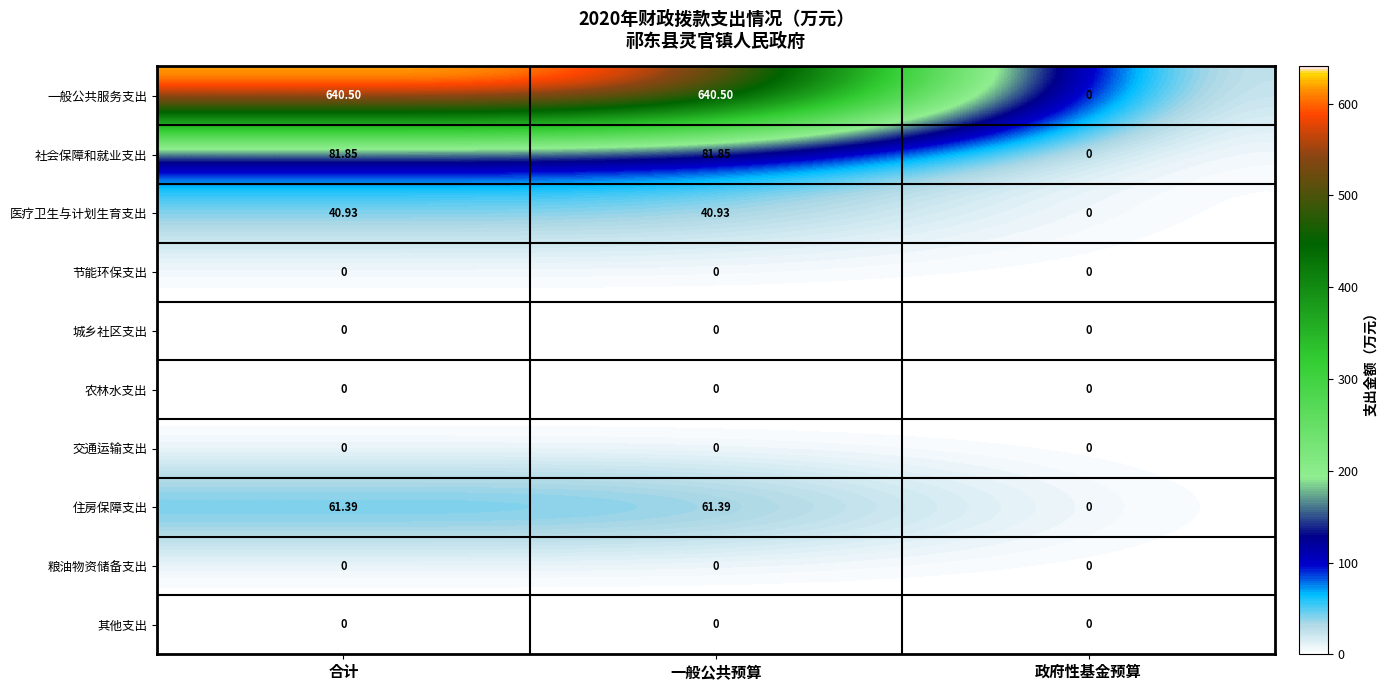

Which series changed the most between 一般公共预算 and 政府性基金预算?

一般公共服务支出